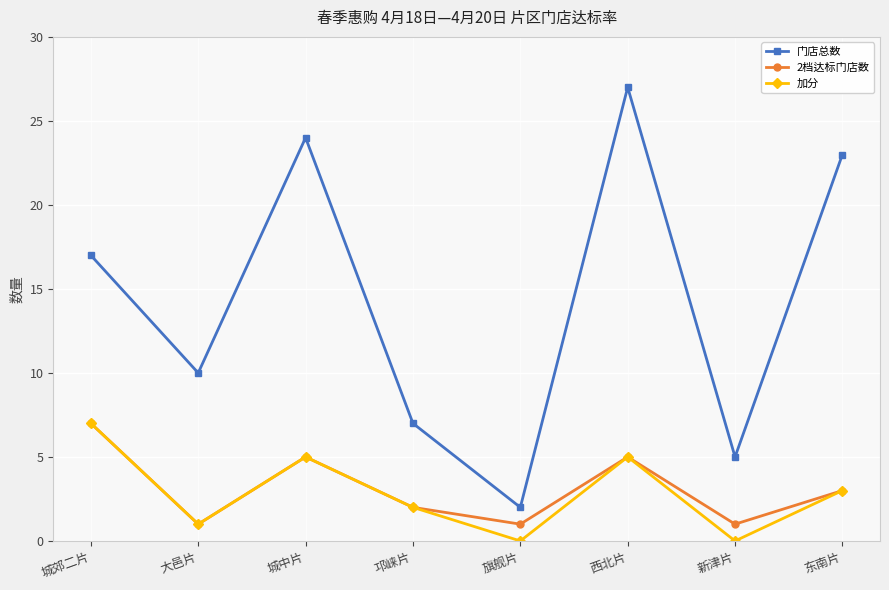

True or false: 门店总数 and 加分 cross at least once.

False